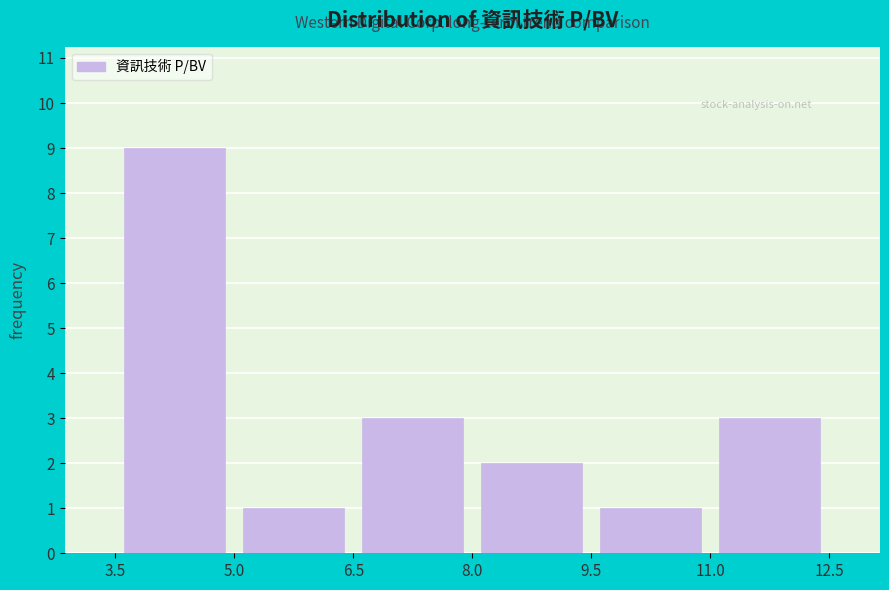

What is the height of the bar covering 5.0 to 6.5 on the x-axis? The values are not printed on the chart, so give them approximately, as read against the axis.

1